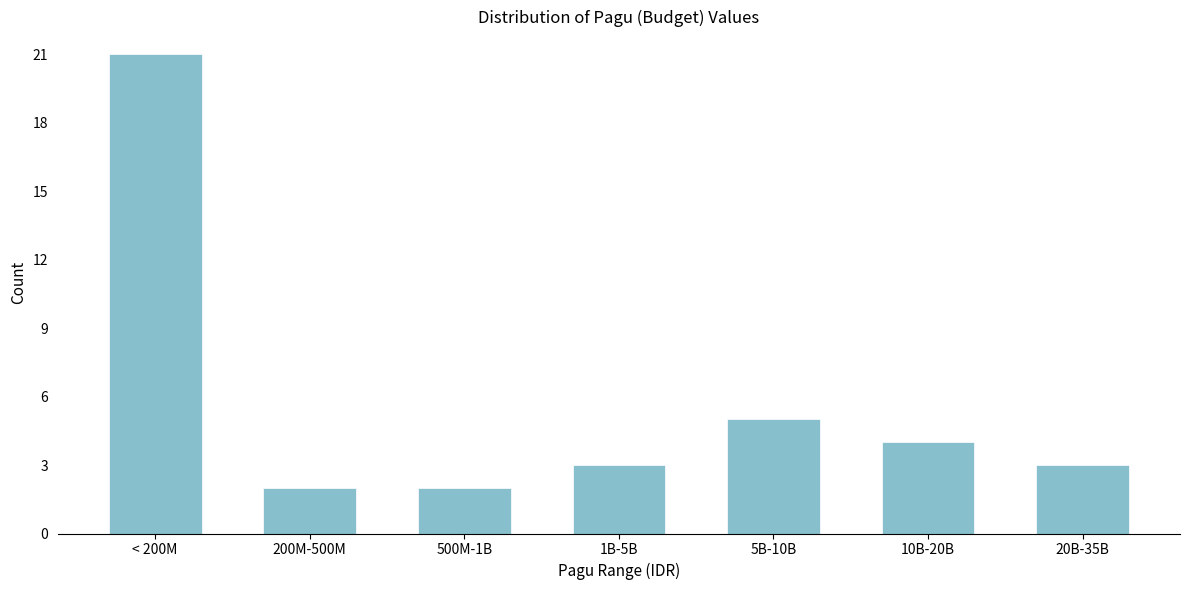

Reading left to right, extract all data points from this chart.

< 200M=21	200M-500M=2	500M-1B=2	1B-5B=3	5B-10B=5	10B-20B=4	20B-35B=3